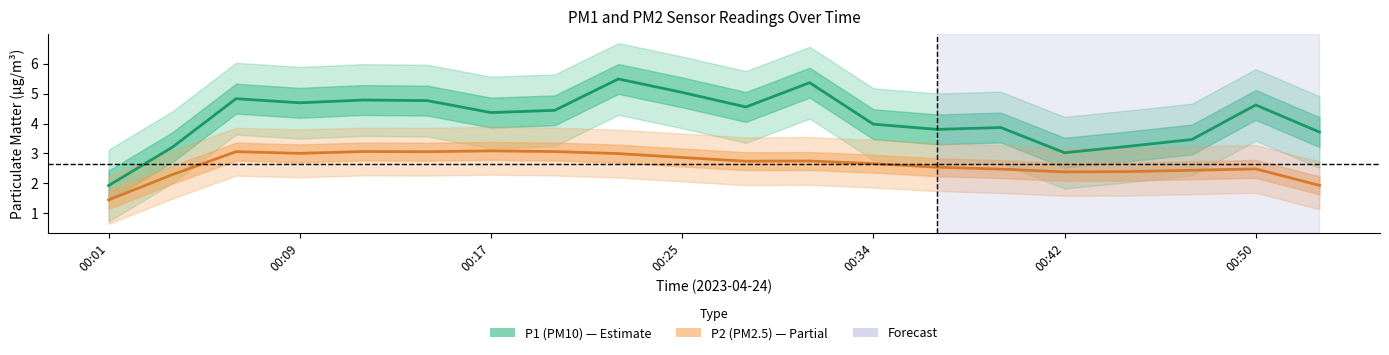

What is the highest value of the P1 (PM10) series?

5.5